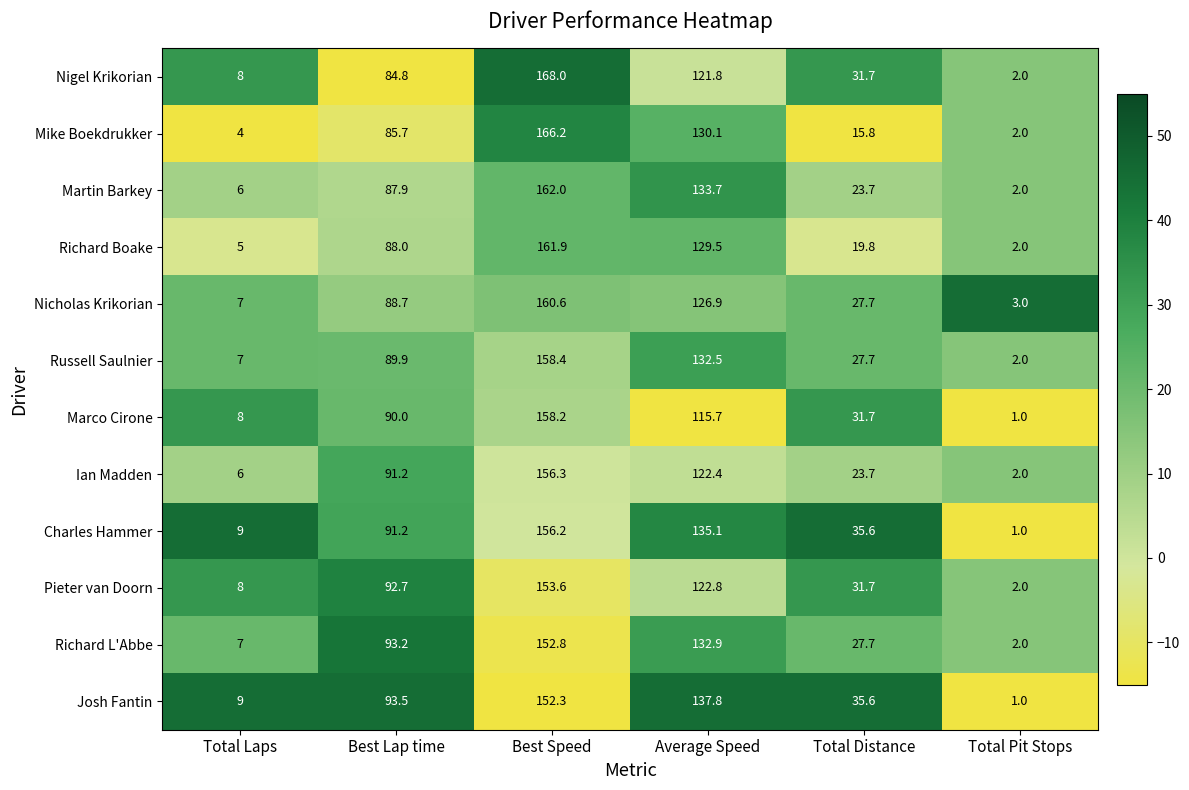

What is the smallest value displayed?

1.0